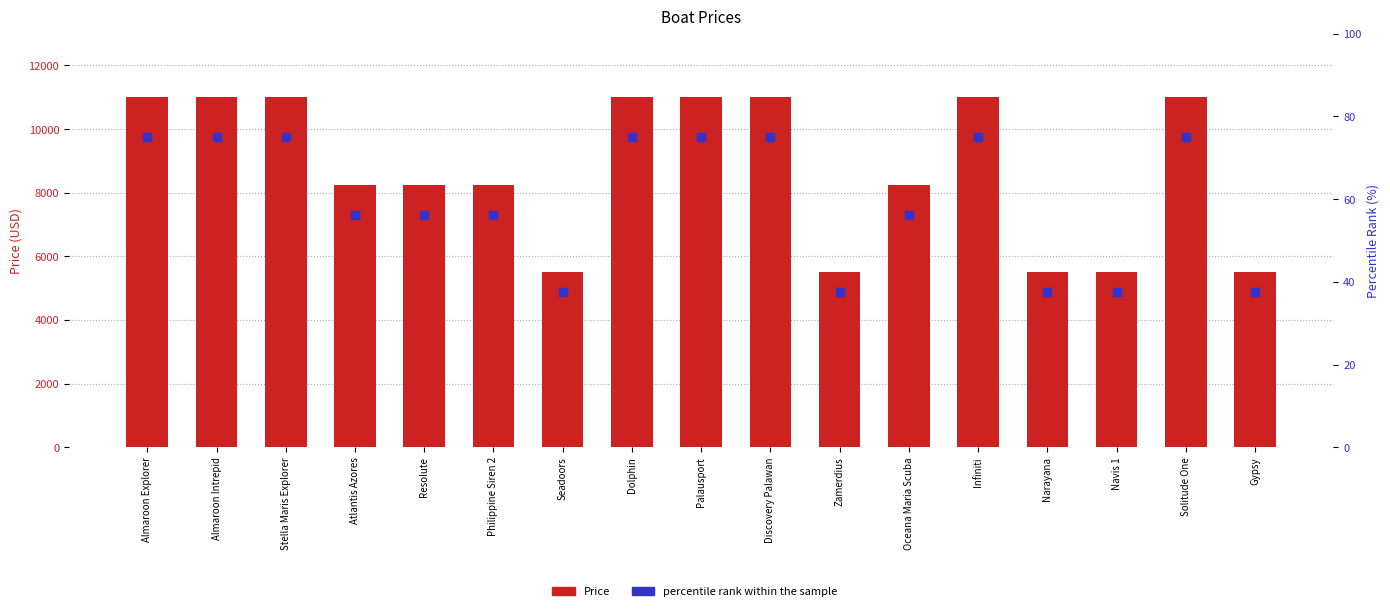

Which series has the widest spread of Y values?

Price